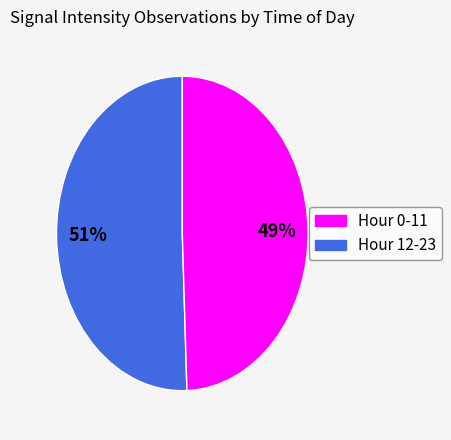

To the nearest percent, what is the average slice percentage?

50%